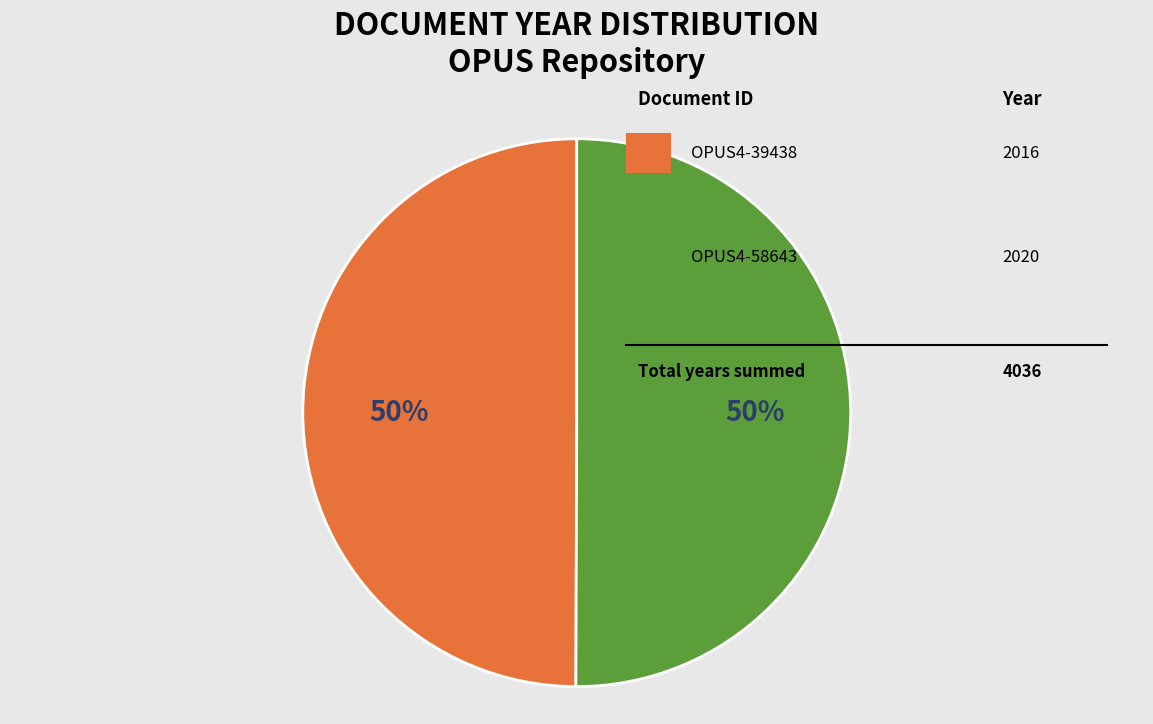

To the nearest percent, what is the average slice percentage?

50%